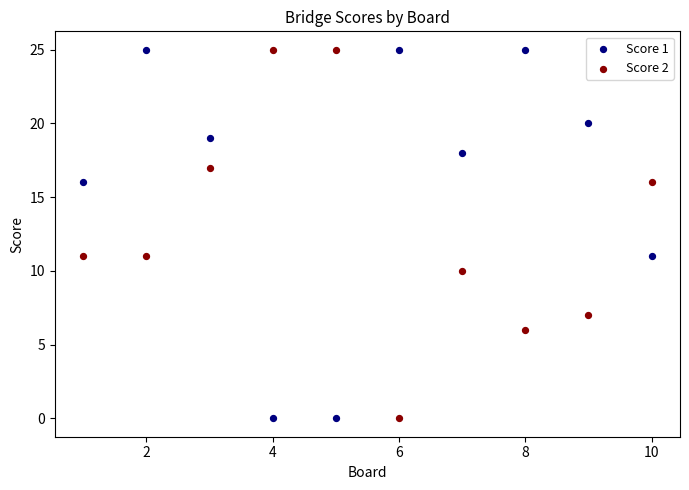

Across all data points, what is the range of Y values (max minus min)?

25